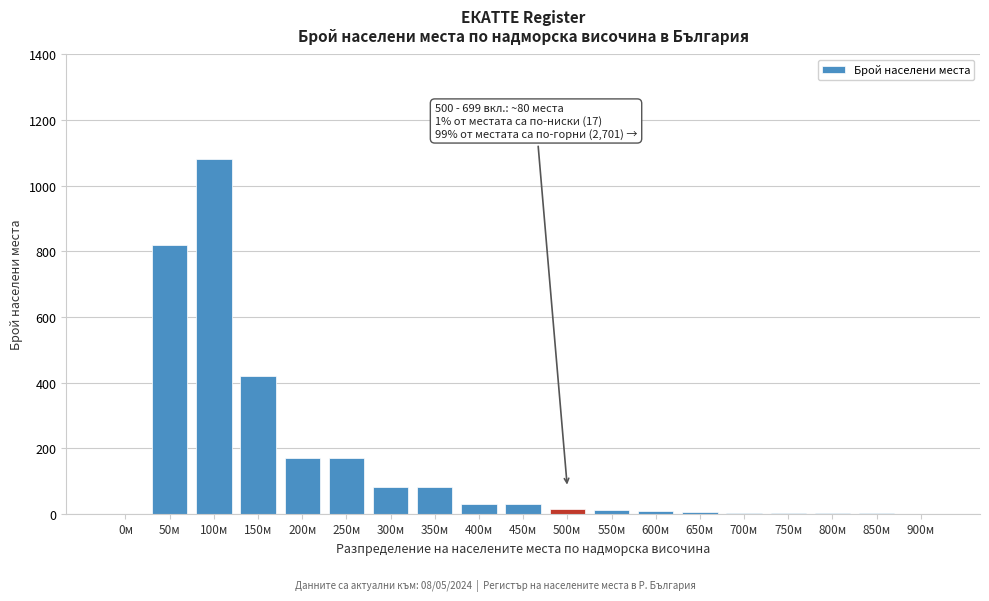

The chart shows a value of 80 at 350м. True or false?

True